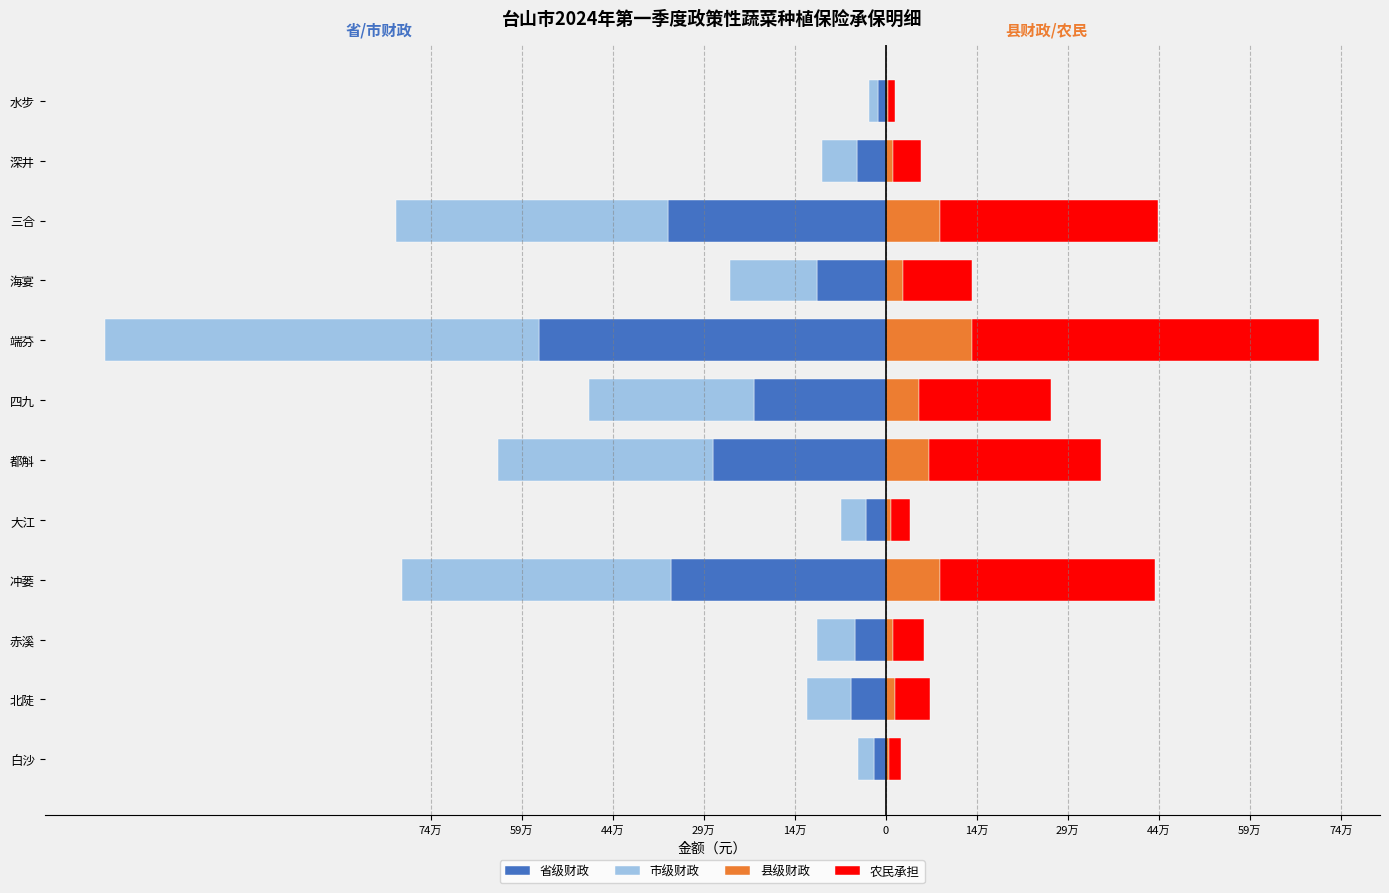

What is the difference between the maximum and minimum values in the 市级财政 series?

691800.0